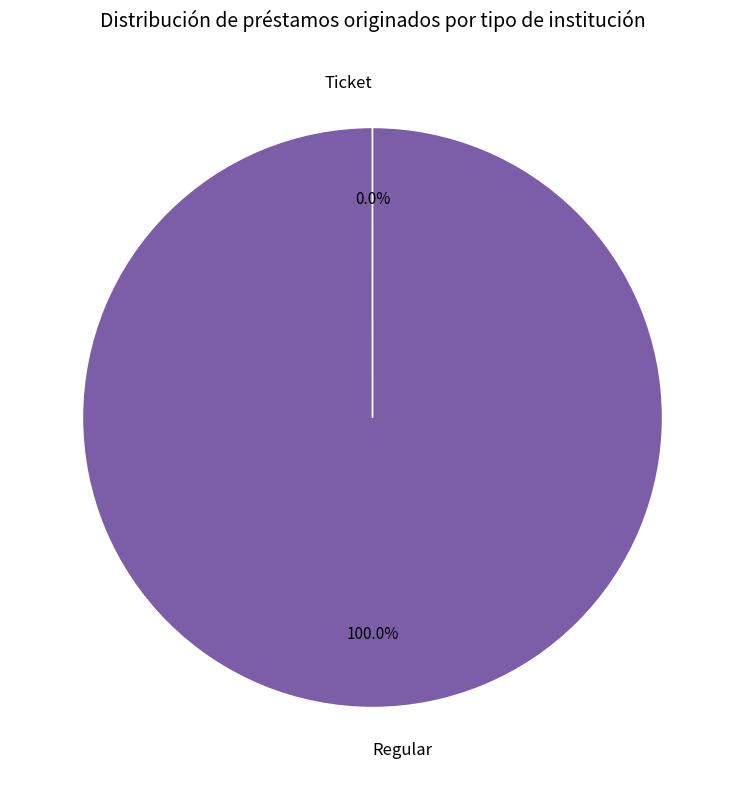

Which slice represents more than half of the pie?

Regular